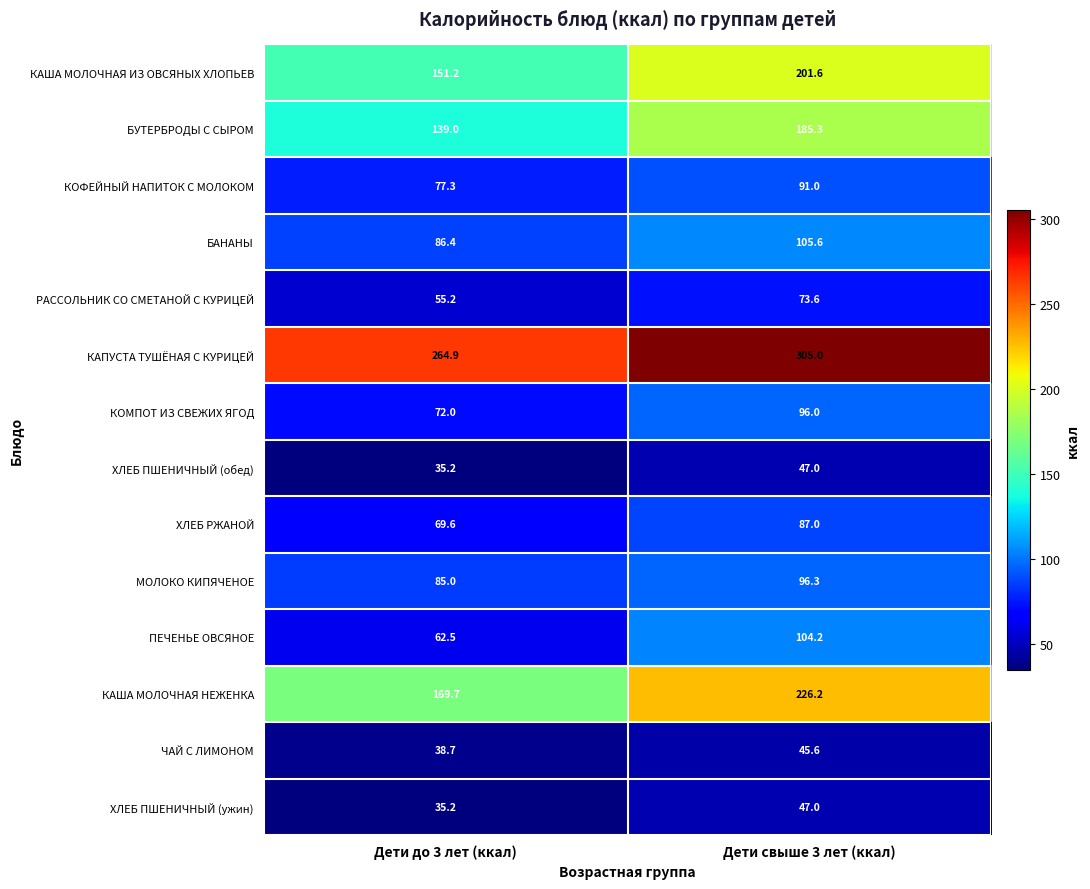

Which series has the largest total across all categories?

КАПУСТА ТУШЁНАЯ С КУРИЦЕЙ